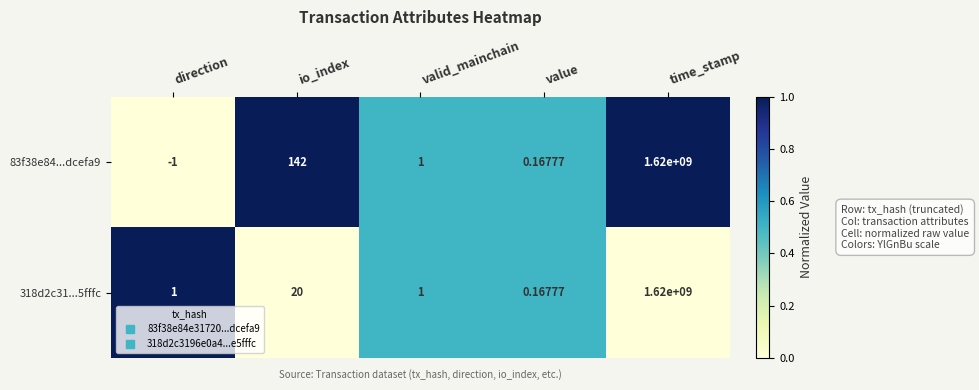

Where is 318d2c31...5fffc nearest to the value 810000000?

io_index